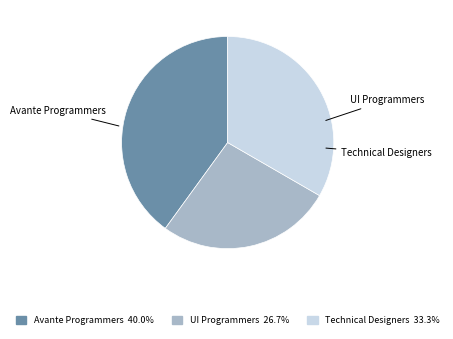

Does any single category account for the majority?

No